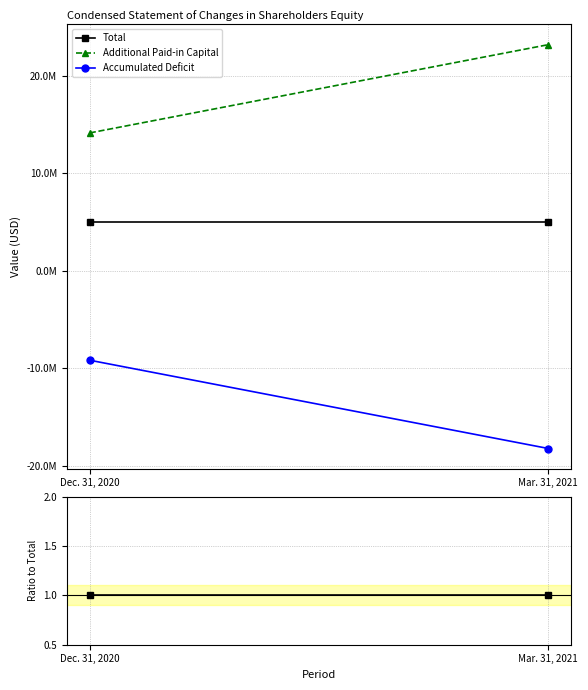

How many data points does each series have?

2